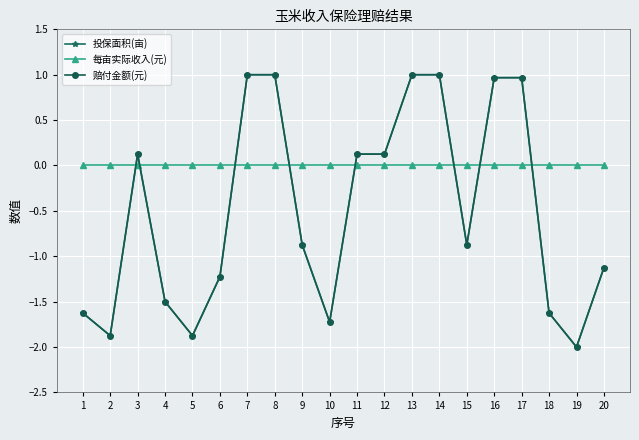

Is it true that 赔付金额(元) equals 0.4 at 7?

False